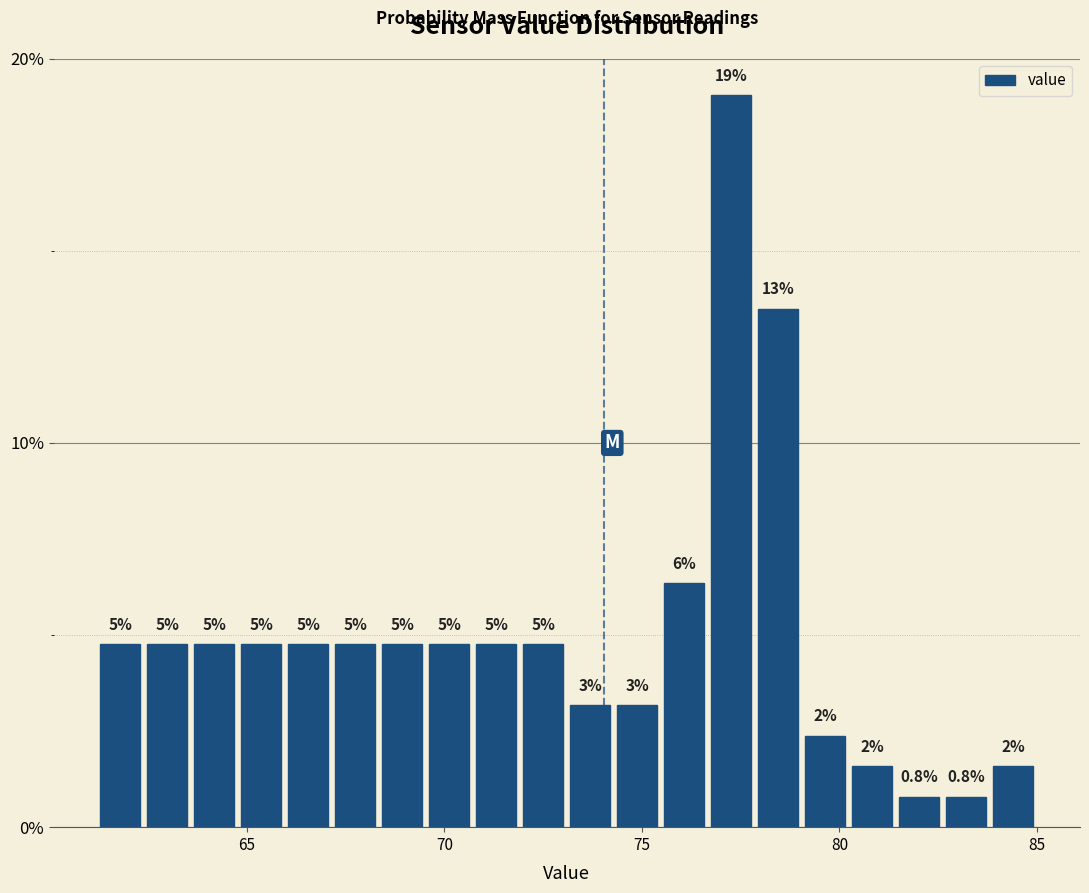

Read against the x-axis, roughly where is the centre of the tallest bar?

77.5